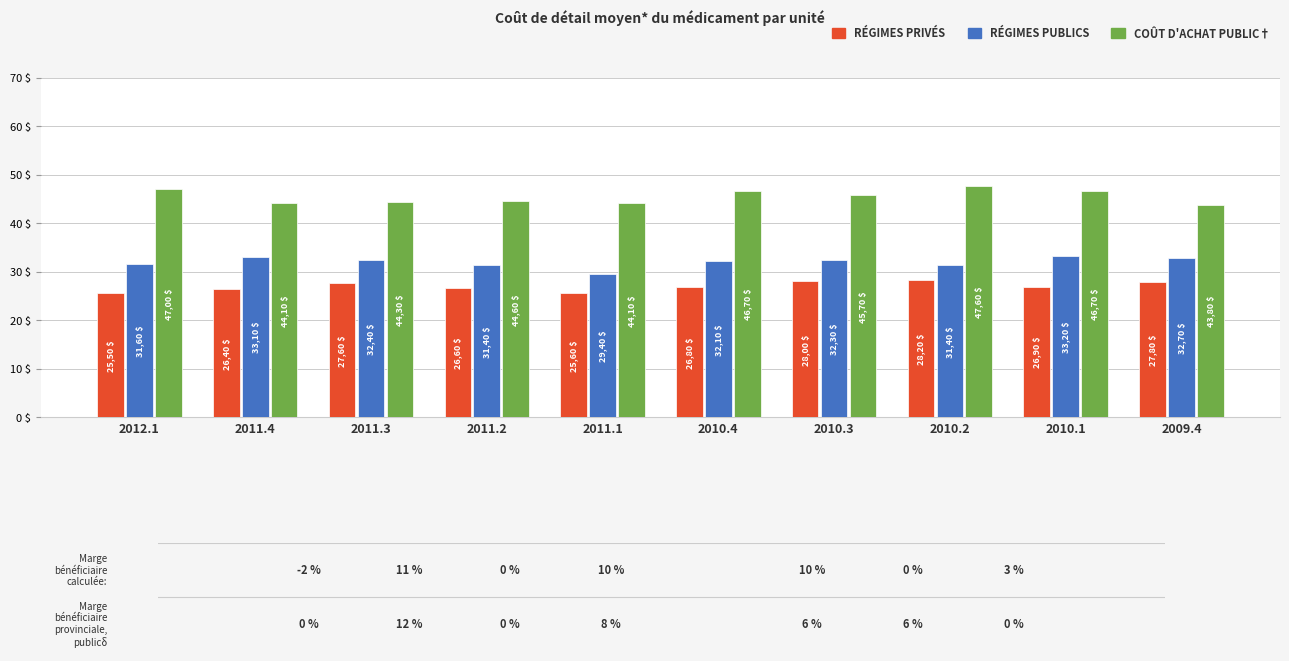

Are the bars horizontal?

No